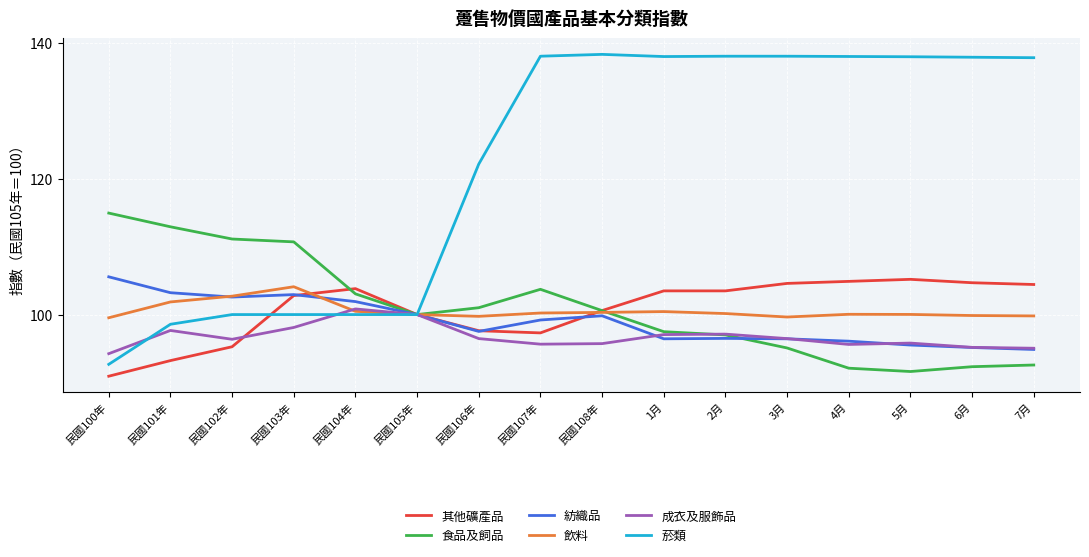

Which series has the largest total across all categories?

菸類